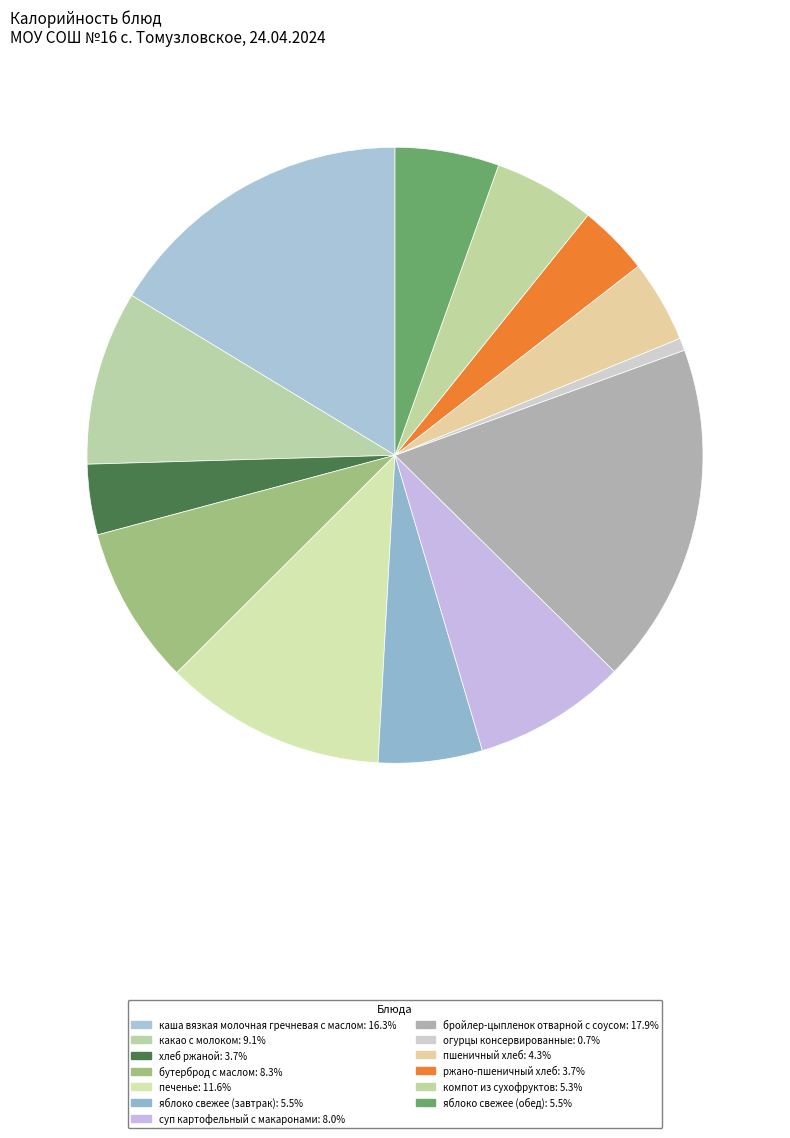

To the nearest percent, what is the average slice percentage?

8%